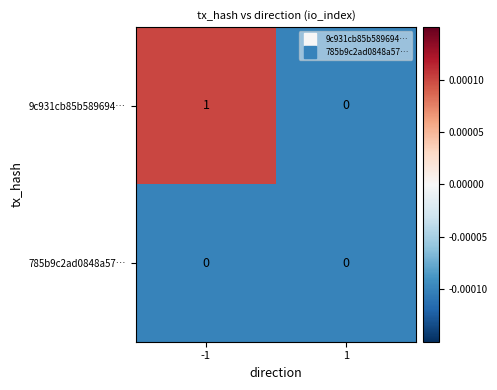

The value of 9c931cb85b589694… at -1 is 2. True or false?

False